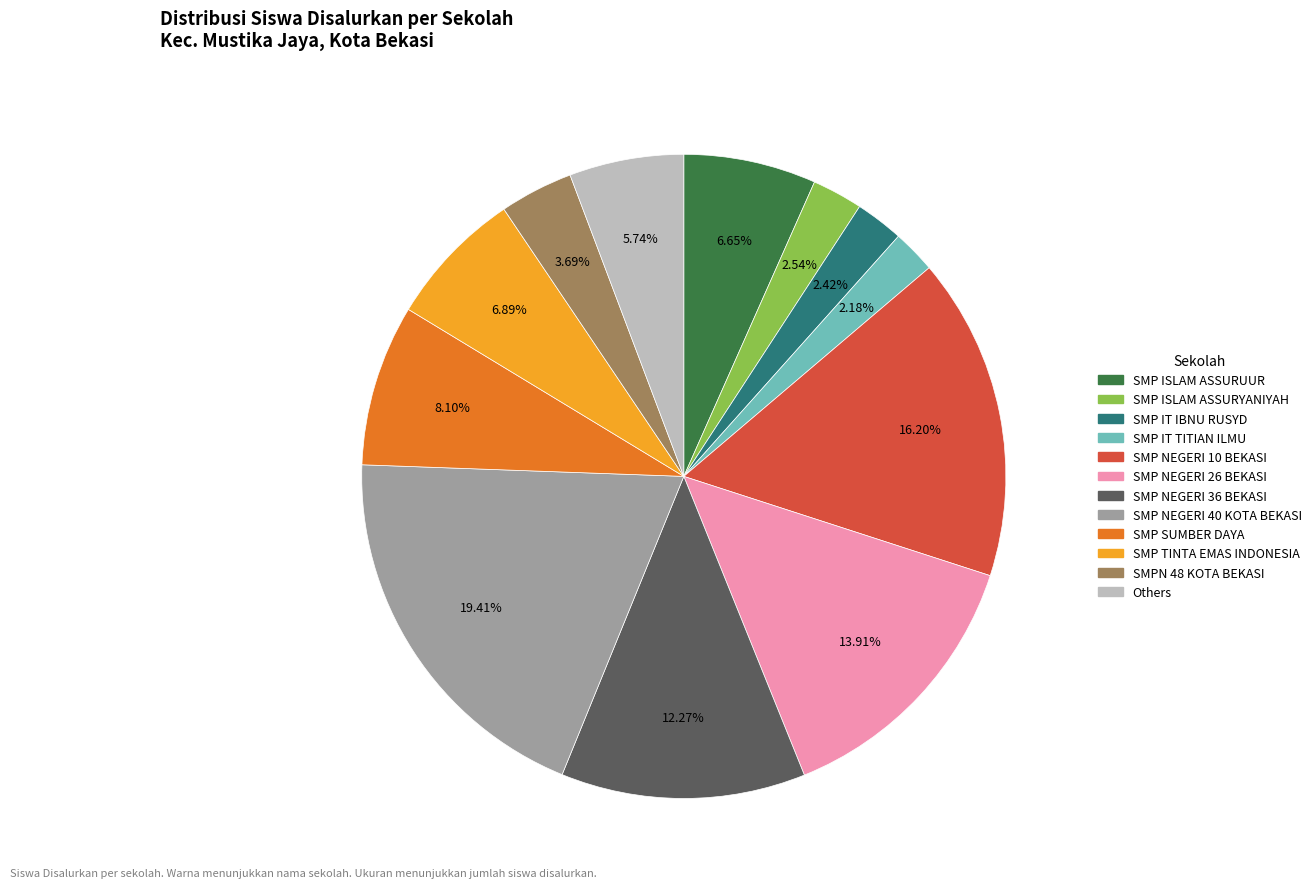

Is there any slice that represents more than half of the pie?

No